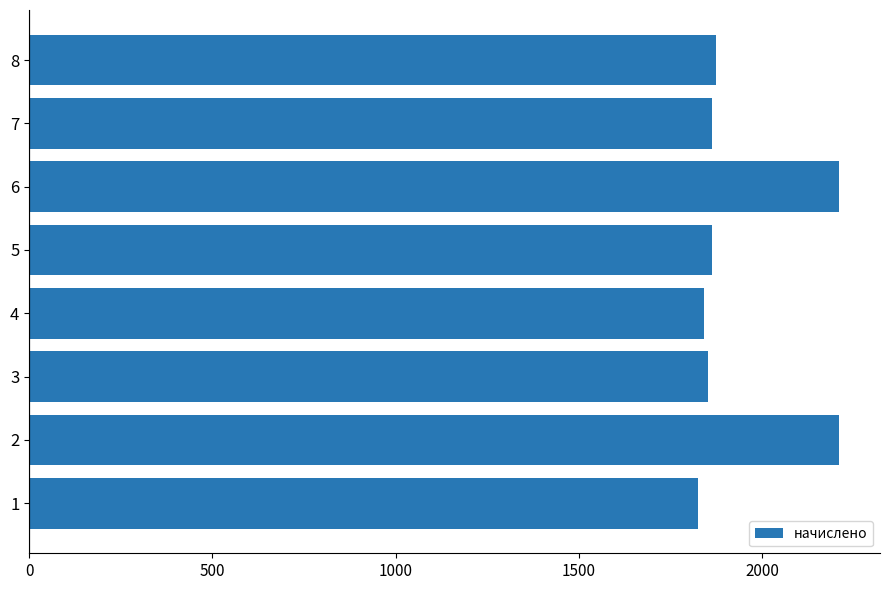

What is the ratio of the value at 3 to the value at 1?

1.0